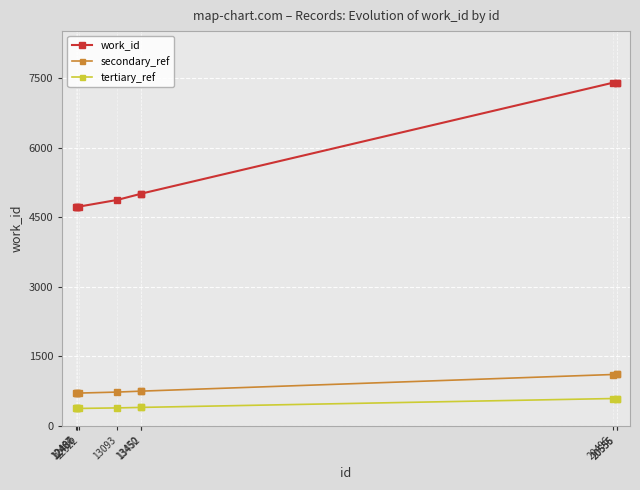

What is the average value of the work_id series?

5605.6